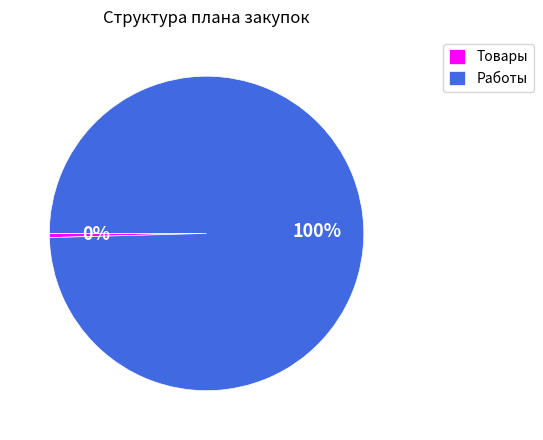

Do Товары and Работы together represent more than half of the pie?

Yes